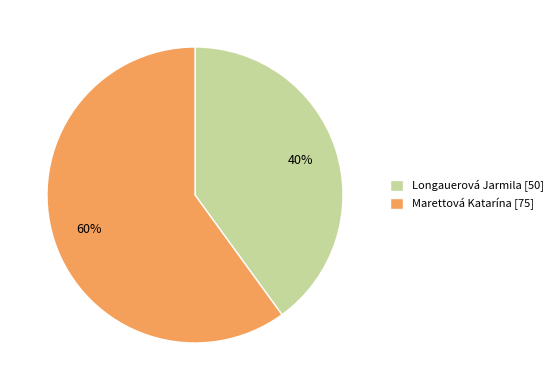

Is there any slice that represents more than half of the pie?

Yes